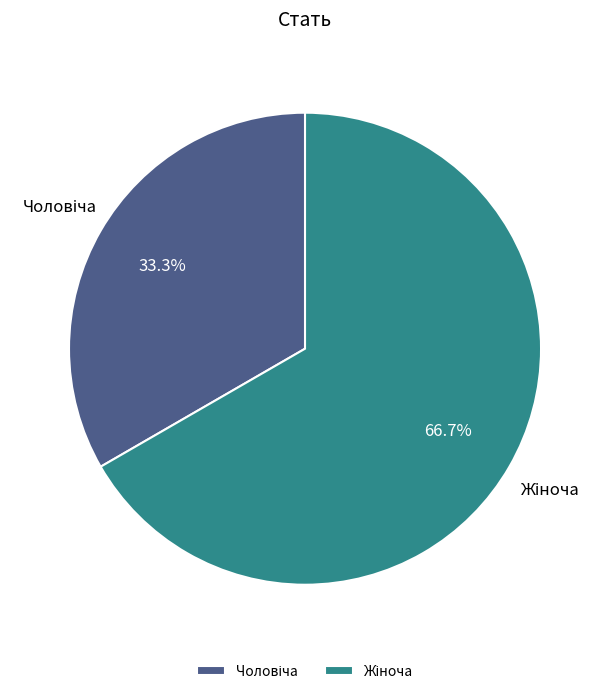

Is there a majority slice in this chart?

Yes